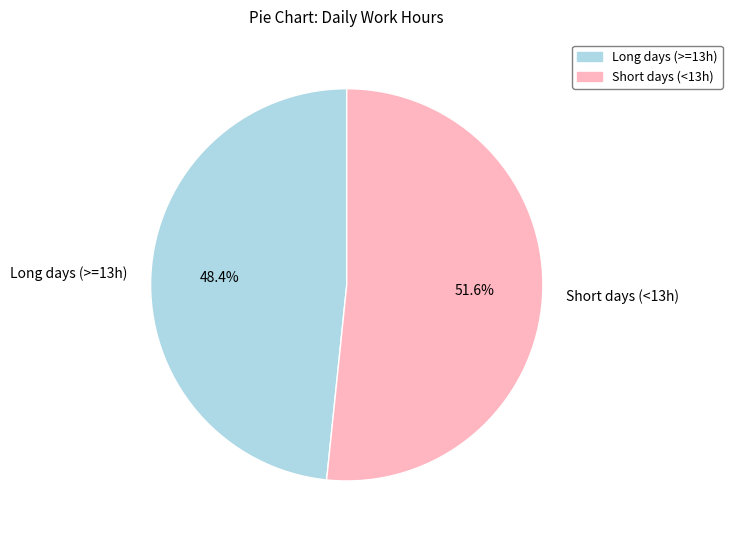

Which slice is the largest?

Short days (<13h)